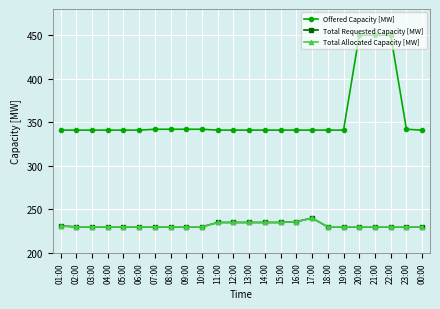

What value does the Total Allocated Capacity [MW] series have at 22:00?

230